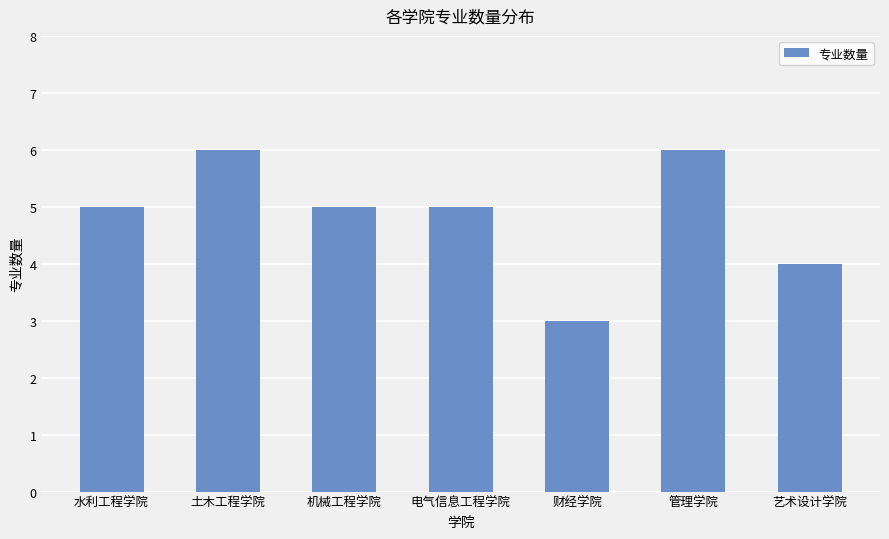

Is it true that the value at 艺术设计学院 is 7?

False